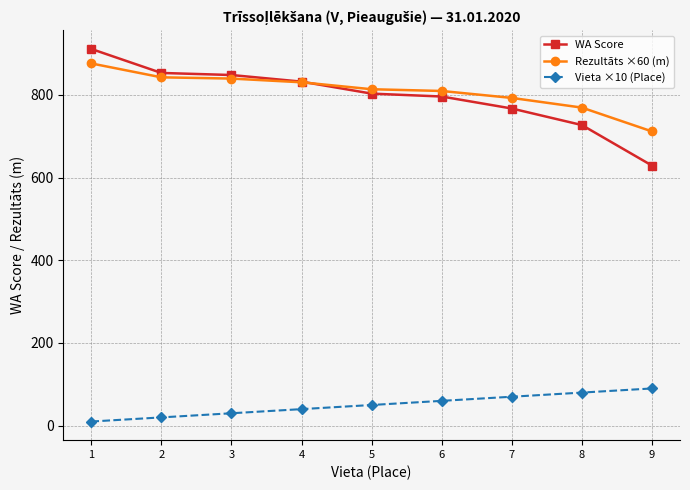

Does the chart display data point markers on the line(s)?

Yes